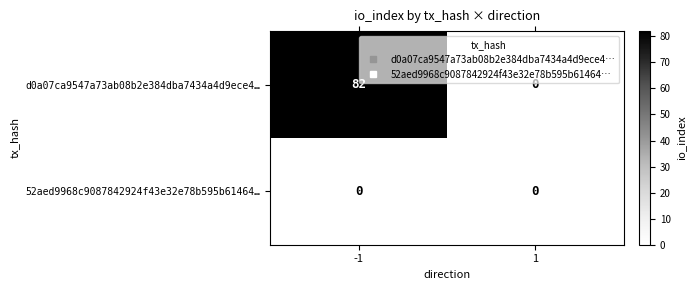

At how many categories does at least one series exceed 15?

1